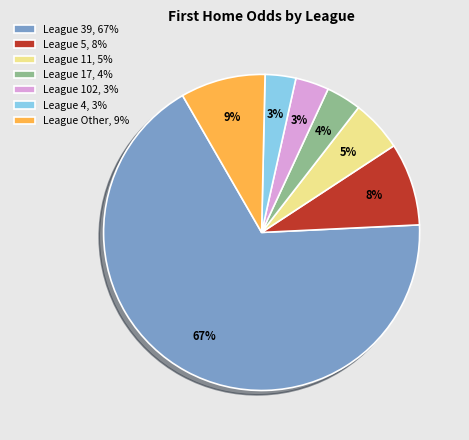

Do League 5, 8% and League 4, 3% together represent more than half of the pie?

No